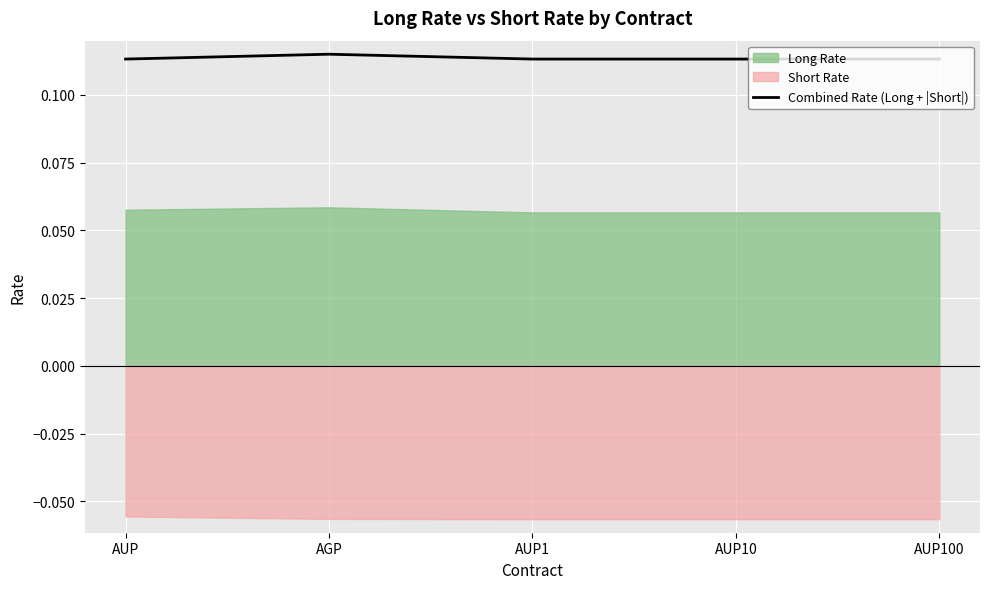

The value of Combined Rate (Long + |Short|) at AGP is 0.0. True or false?

False